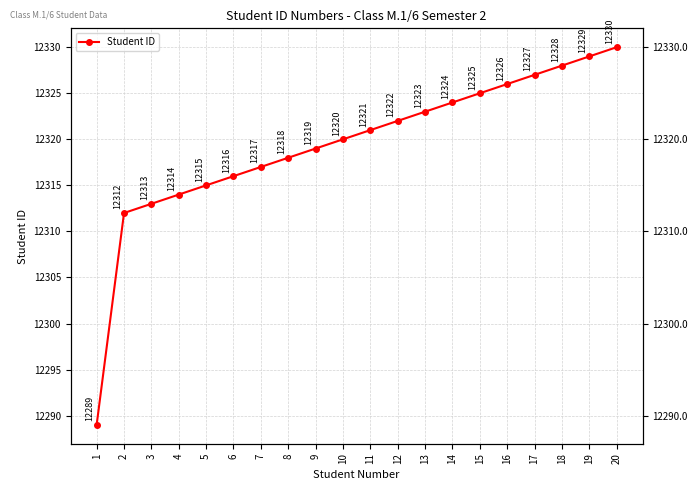

How many data points are above 12321?

9